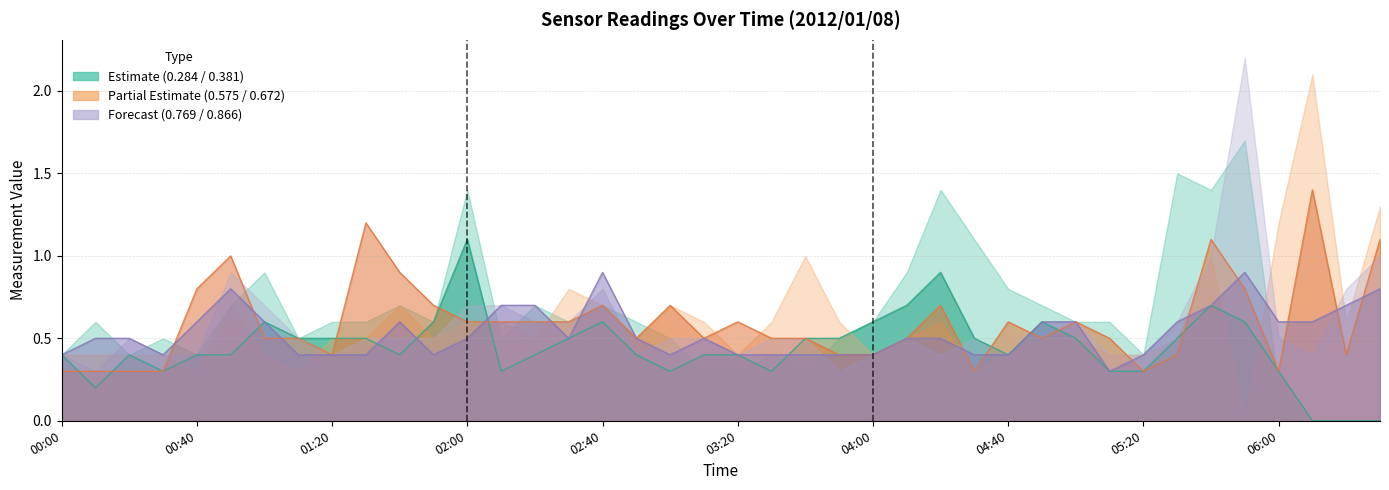

What is the sum of all 0.672 values?

23.9